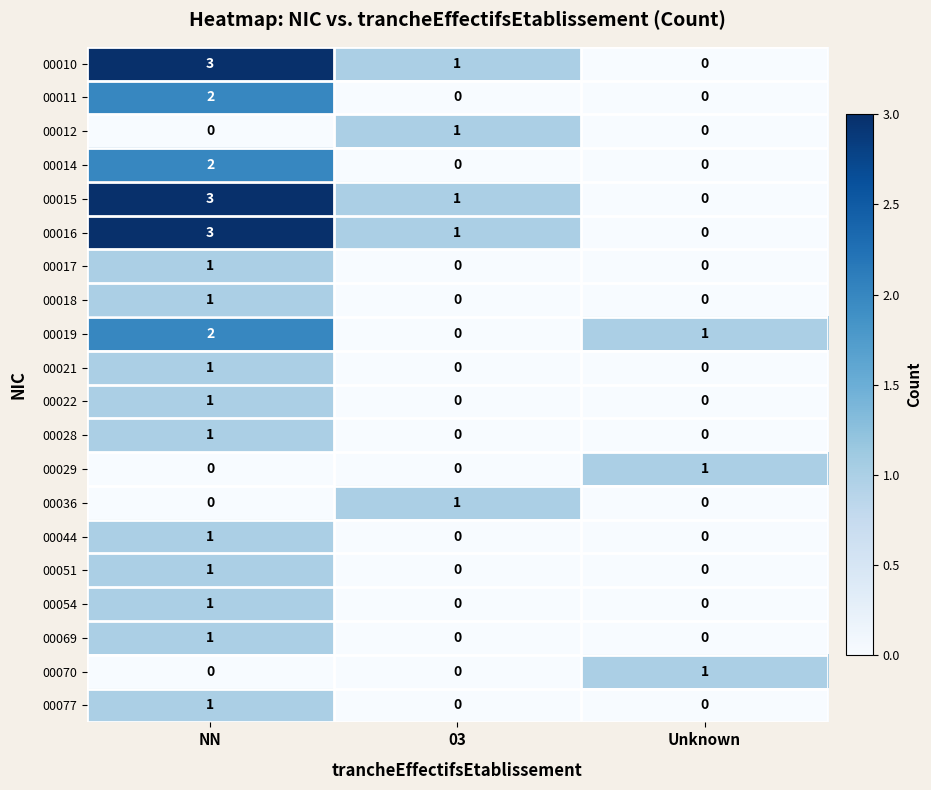

How many 00022 values are between 0 and 1?

3